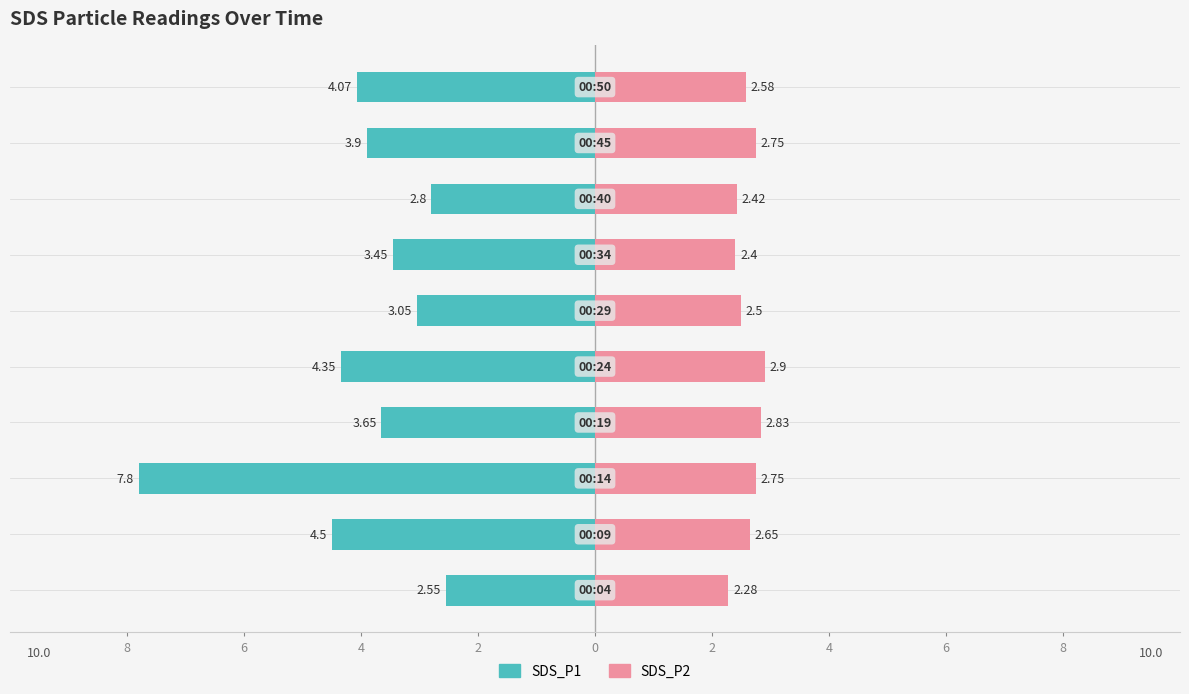

What is the minimum value for SDS_P2?

2.3